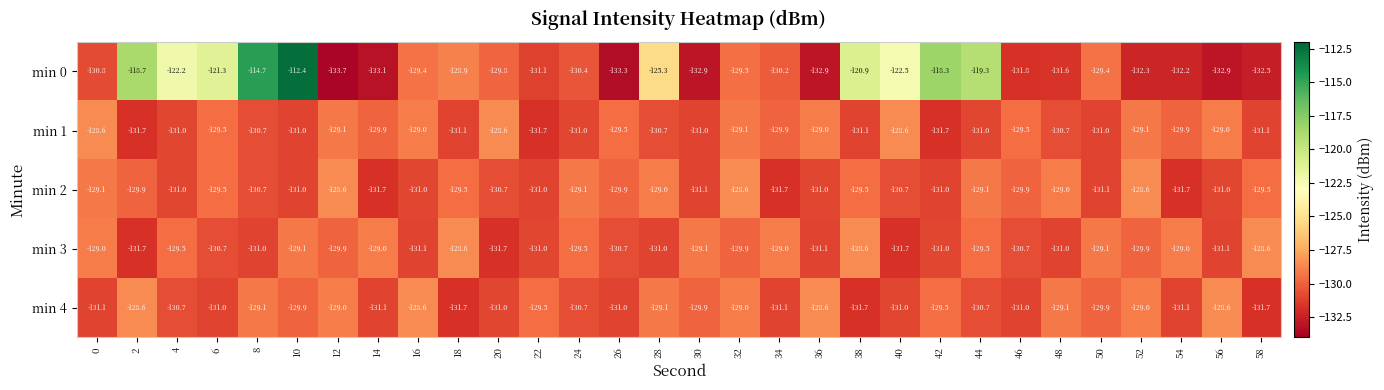

The value of min 1 at 14 is -228.7. True or false?

False